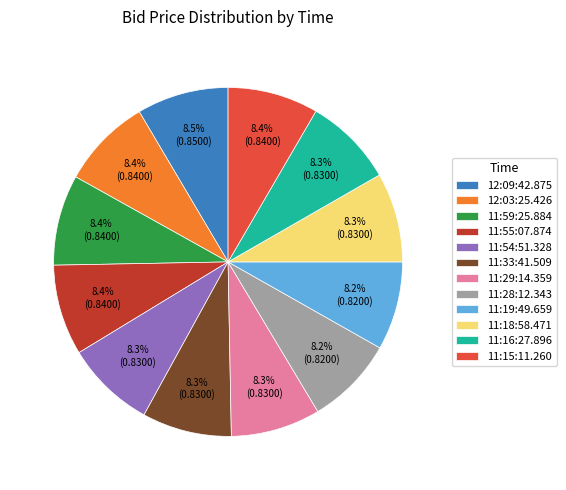

To the nearest percent, what is the average slice percentage?

8%